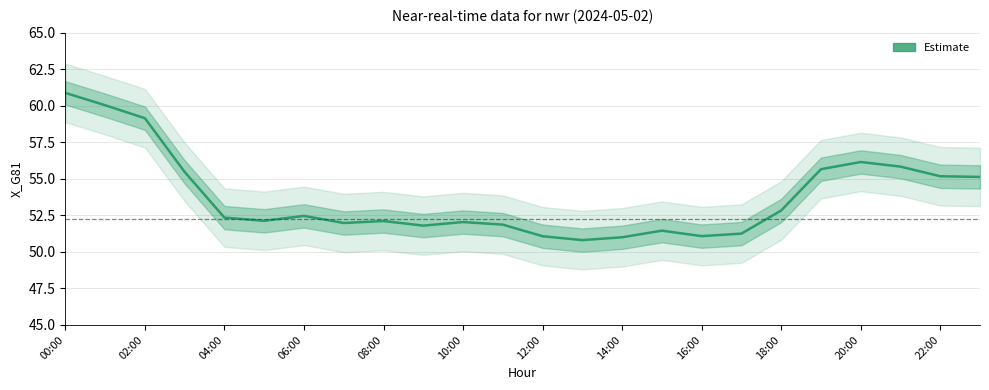

Read the value at 10:00.

52.1